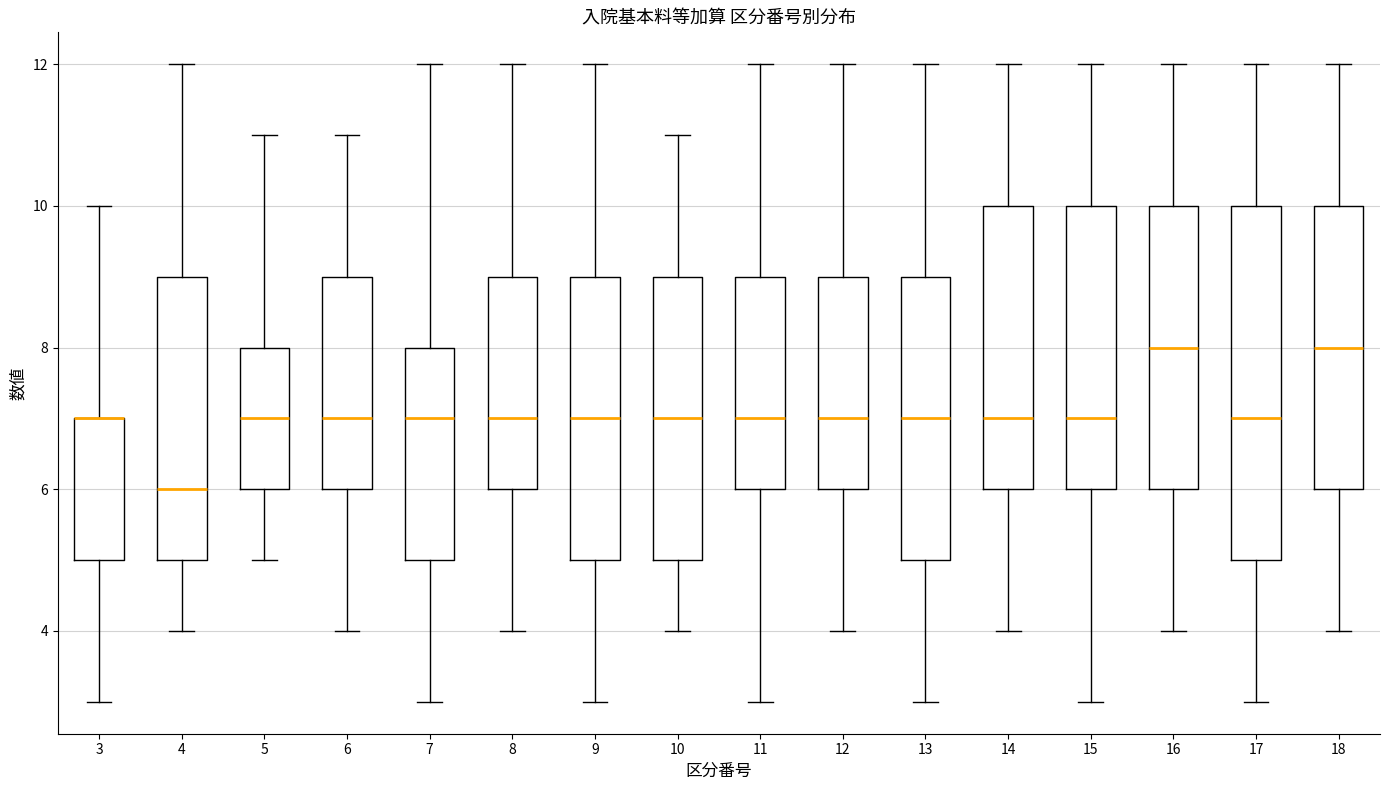

Where does the upper whisker of the box at x = 18 end on the y-axis? The values are not printed on the chart, so give them approximately, as read against the axis.

12